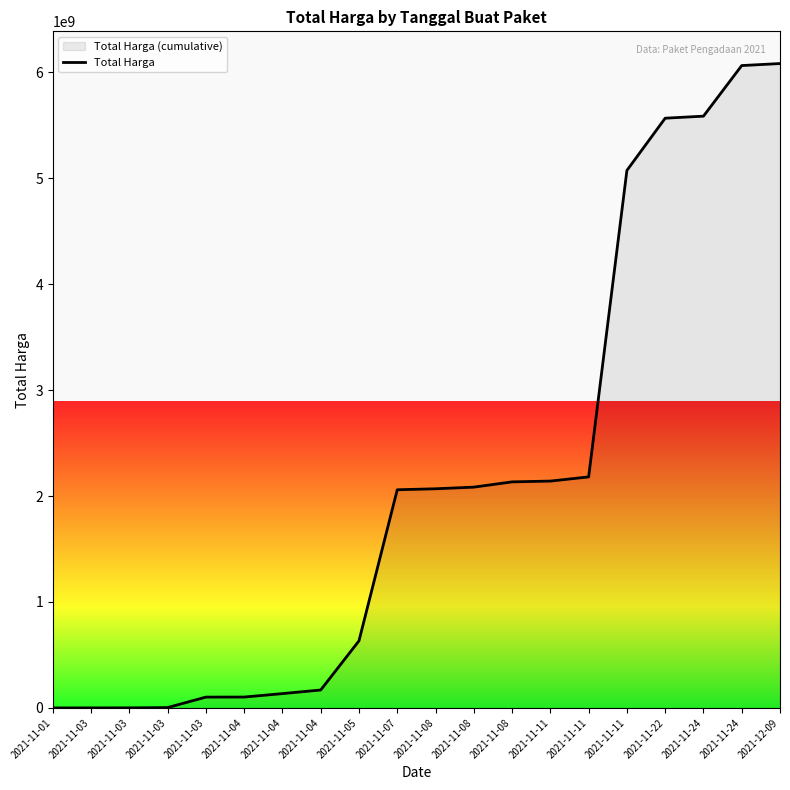

What is the smallest value displayed?

333600